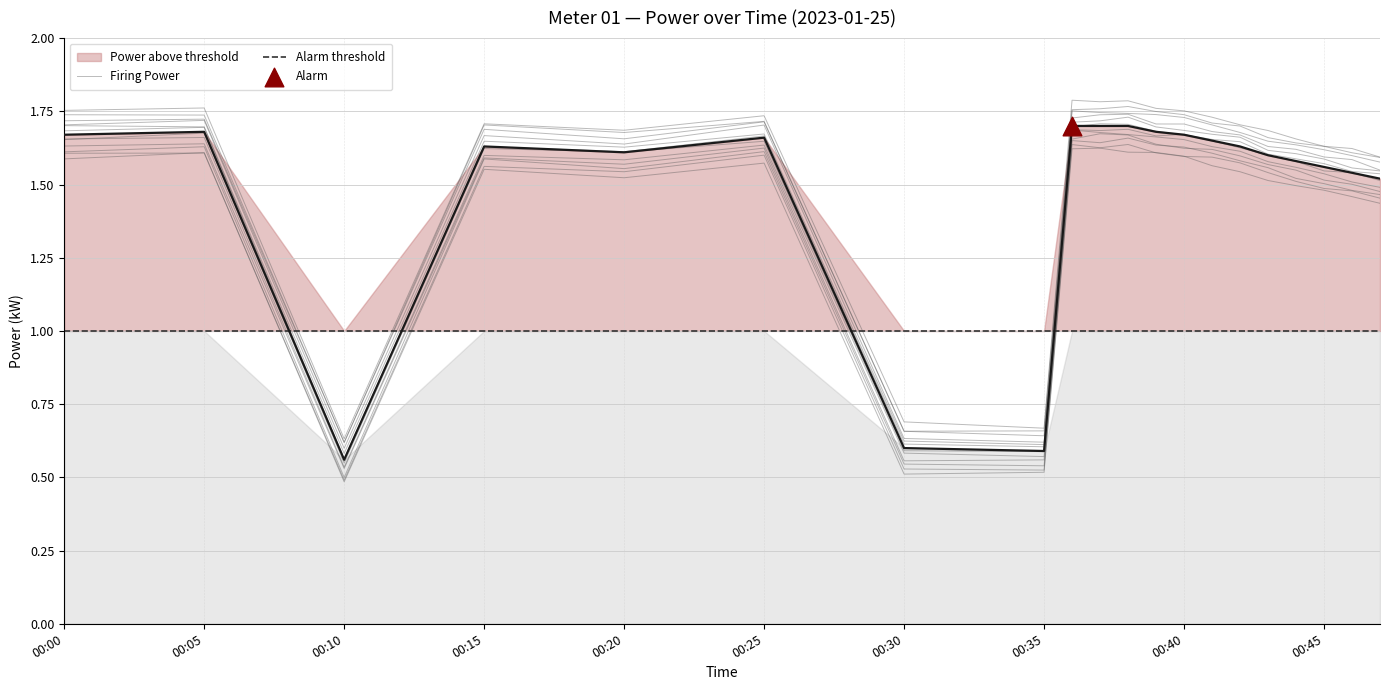

What is the change in value from 2023-01-25T00:00:00 to 2023-01-25T00:44:00?

-0.1